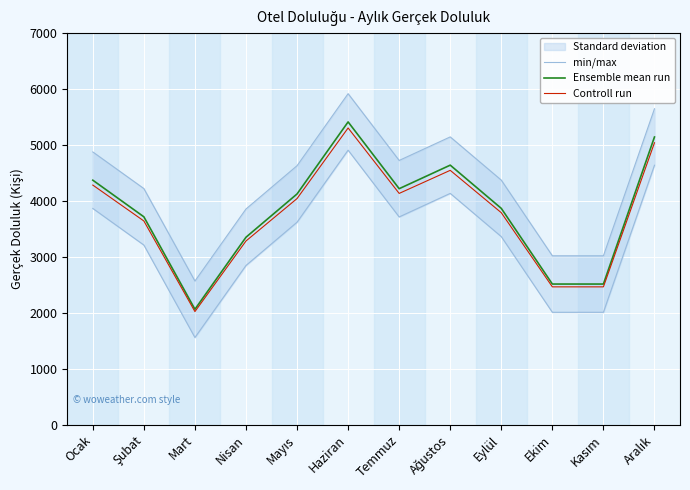

True or false: min/max and Ensemble mean run cross at least once.

False